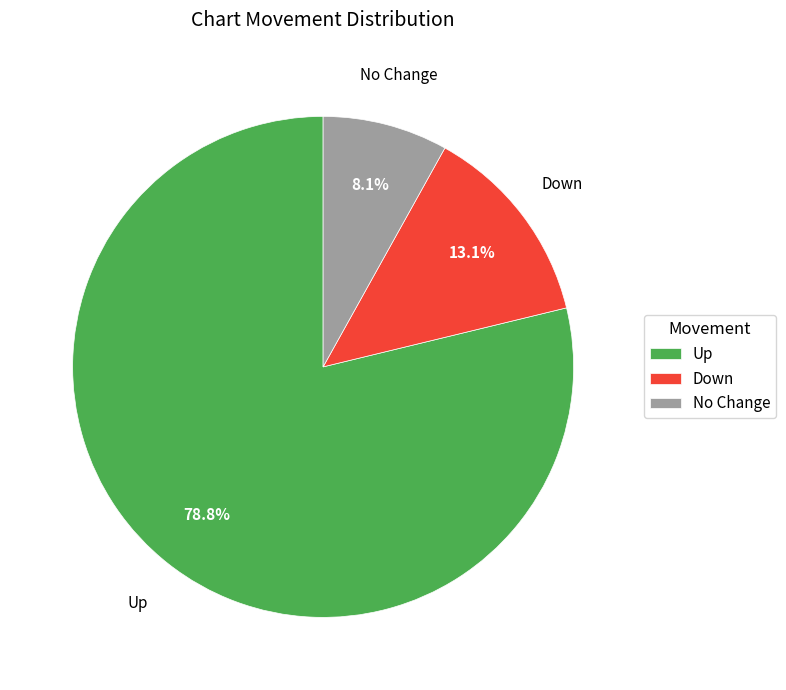

Which category accounts for the majority?

Up